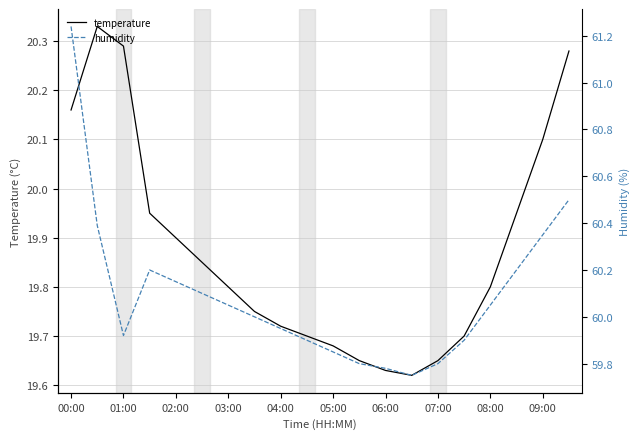

The value of temperature at 02:00 is 19.9. True or false?

True